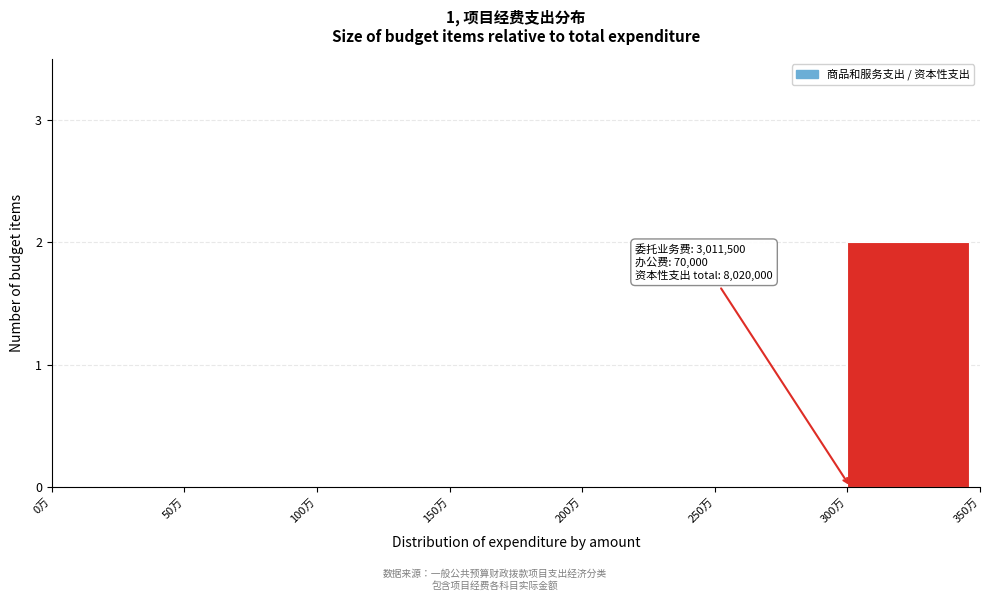

Reading right to left, transcribe all the data shown in this chart.

300万=2	250万=0	200万=0	150万=0	100万=0	50万=0	0万=0